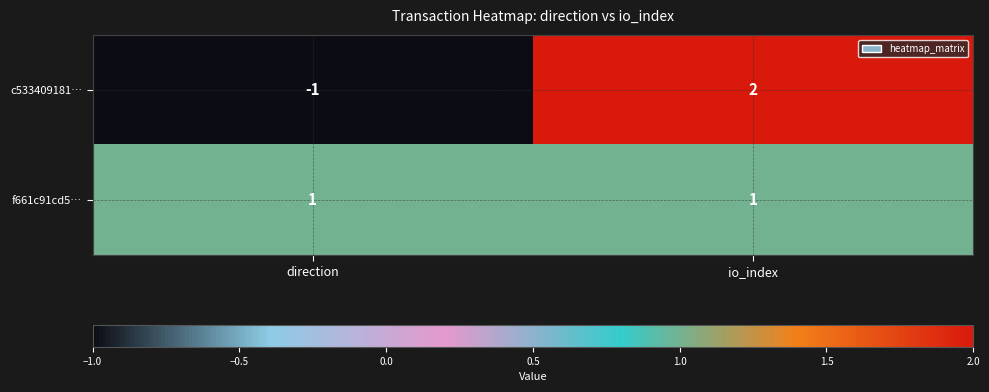

How many distinct data groups are displayed?

2